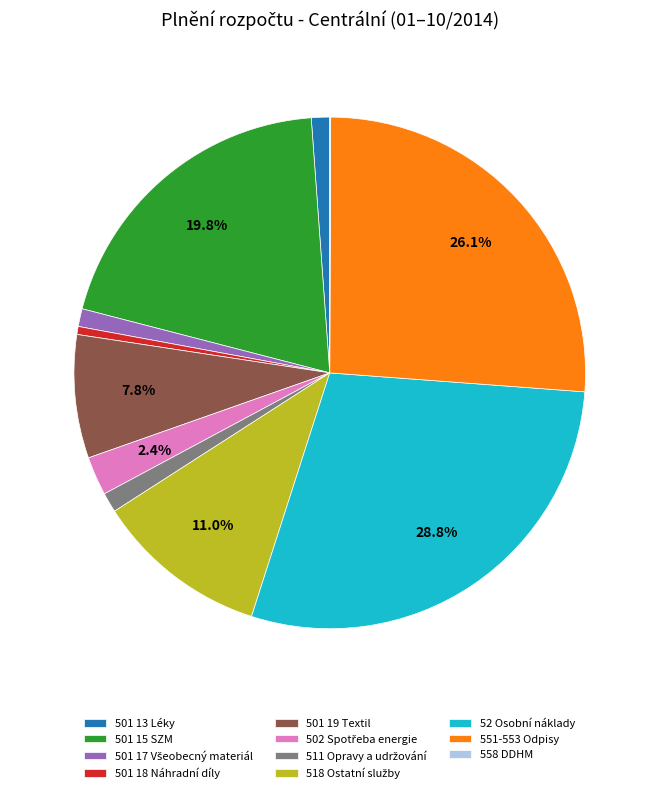

What percentage is NOT represented by 52 Osobní náklady?

71.2%